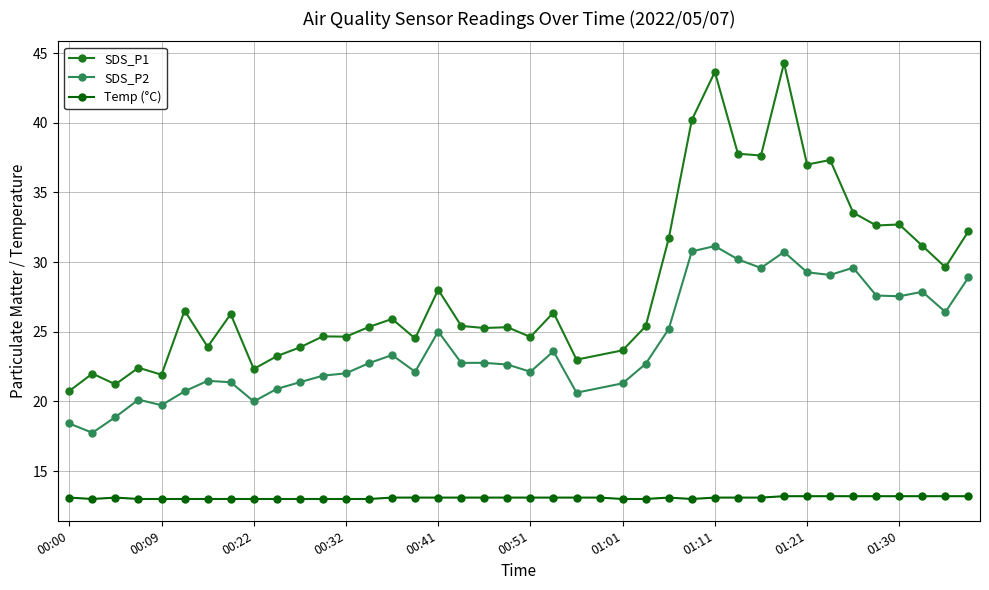

How many categories are shown in the chart?

40